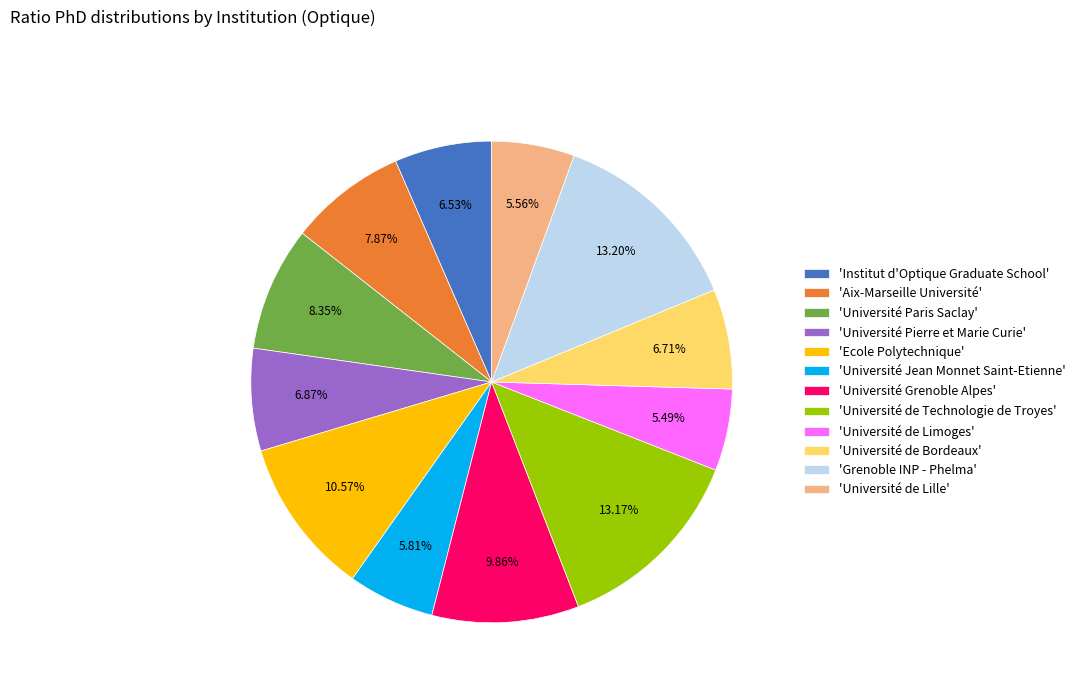

Which has a higher value, 'Université de Bordeaux' or 'Aix-Marseille Université'?

'Aix-Marseille Université'